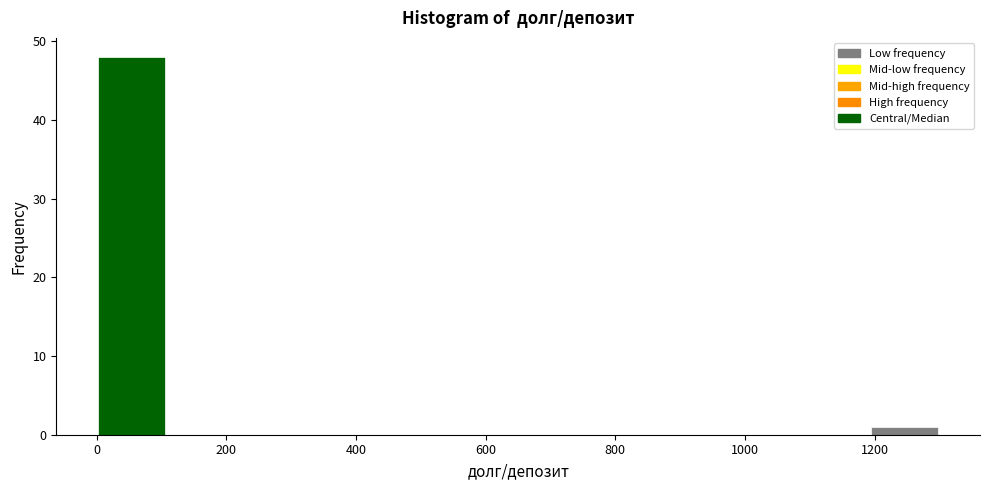

Reading left to right, transcribe this chart: for each bar, give the range it covers on the x-axis and its height. Neither the bar edges nor the heights are printed on the chart, so give them approximately, as read against the axes.

0 to 100: 48
100 to 220: 0
220 to 320: 0
320 to 440: 0
440 to 540: 0
540 to 660: 0
660 to 760: 0
760 to 860: 0
860 to 980: 0
980 to 1080: 0
1080 to 1200: 0
1200 to 1300: 1